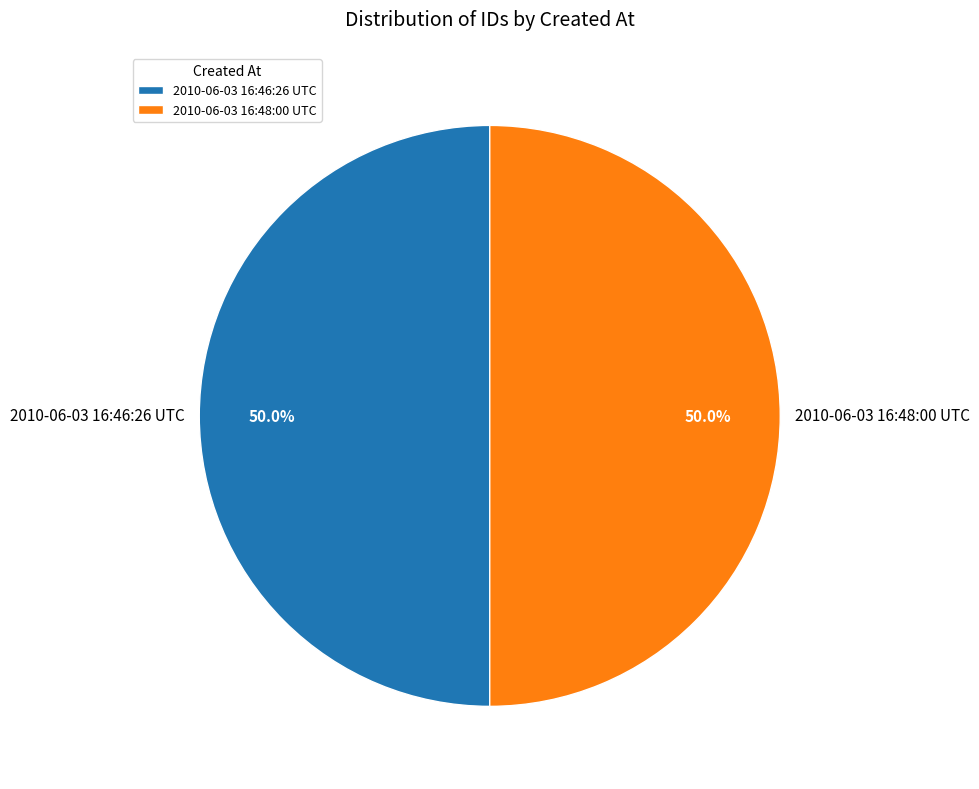

What is the ratio of the value at 2010-06-03 16:46:26 UTC to the value at 2010-06-03 16:48:00 UTC?

1.0